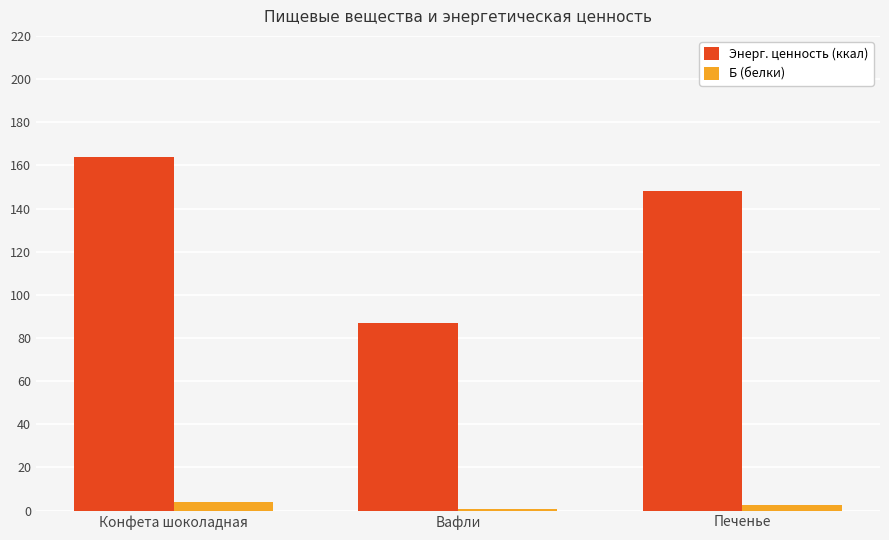

What value does the Б (белки) series have at Вафли?

0.8